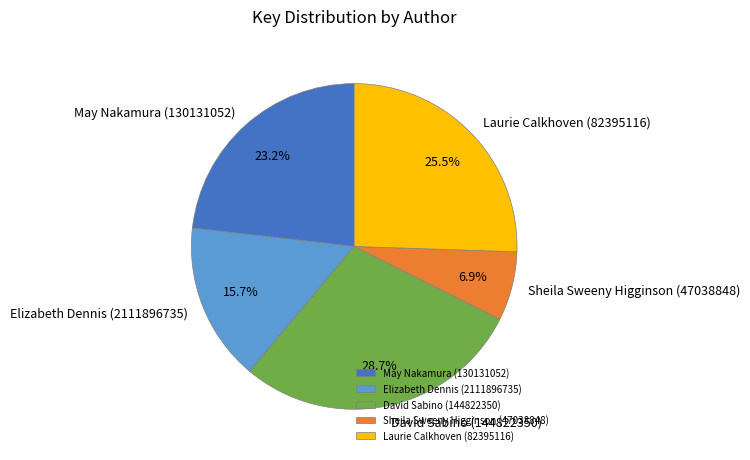

To the nearest percent, what is the difference between the largest and smallest slice percentages?

22%